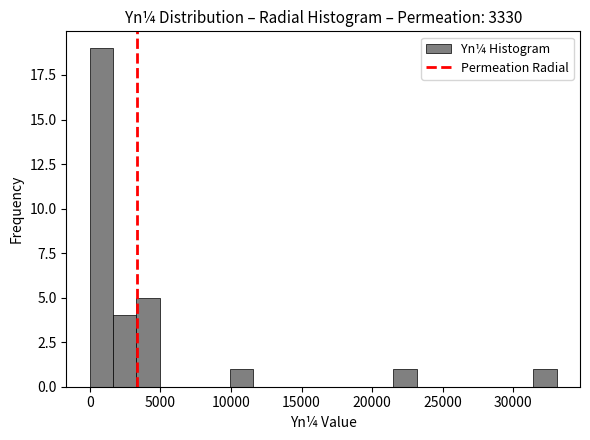

Around what value on the x-axis is the tallest bar? Give the approximate position of its centre, as read against the axis.

1000